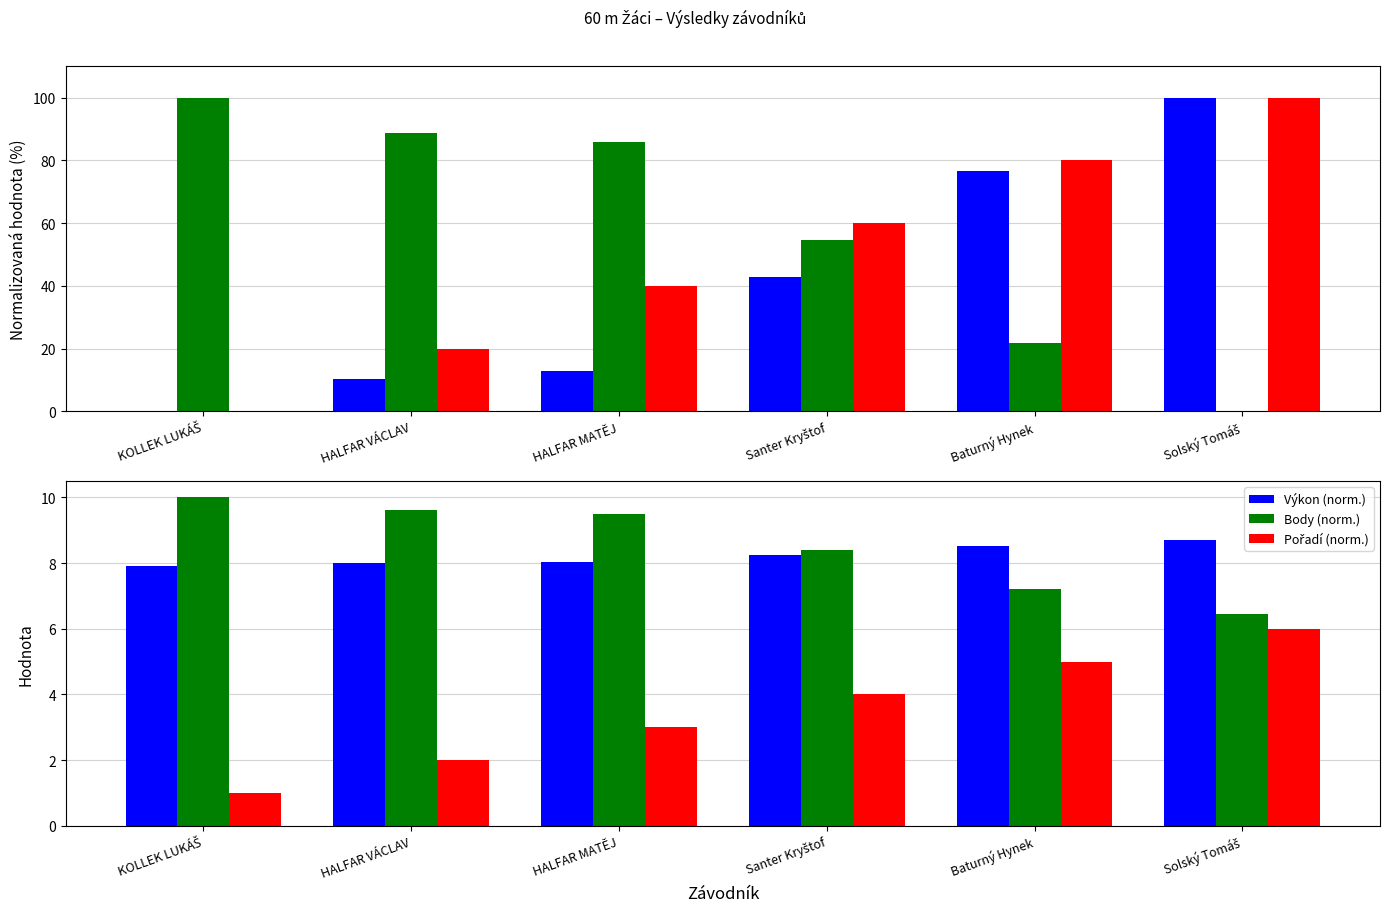

Reading left to right, what are all the values shown in this chart?

Výkon (norm.): KOLLEK LUKÁŠ=0.0	HALFAR VÁCLAV=10.4	HALFAR MATĚJ=13.0	Santer Kryštof=42.9	Baturný Hynek=76.6	Solský Tomáš=100.0
Body (norm.): KOLLEK LUKÁŠ=100.0	HALFAR VÁCLAV=88.9	HALFAR MATĚJ=86.0	Santer Kryštof=54.6	Baturný Hynek=21.7	Solský Tomáš=0.0
Pořadí (norm.): KOLLEK LUKÁŠ=0.0	HALFAR VÁCLAV=20.0	HALFAR MATĚJ=40.0	Santer Kryštof=60.0	Baturný Hynek=80.0	Solský Tomáš=100.0
Výkon (s): KOLLEK LUKÁŠ=7.9	HALFAR VÁCLAV=8.0	HALFAR MATĚJ=8.0	Santer Kryštof=8.2	Baturný Hynek=8.5	Solský Tomáš=8.7
Body (÷max×10): KOLLEK LUKÁŠ=10.0	HALFAR VÁCLAV=9.6	HALFAR MATĚJ=9.5	Santer Kryštof=8.4	Baturný Hynek=7.2	Solský Tomáš=6.4
Pořadí: KOLLEK LUKÁŠ=1.0	HALFAR VÁCLAV=2.0	HALFAR MATĚJ=3.0	Santer Kryštof=4.0	Baturný Hynek=5.0	Solský Tomáš=6.0